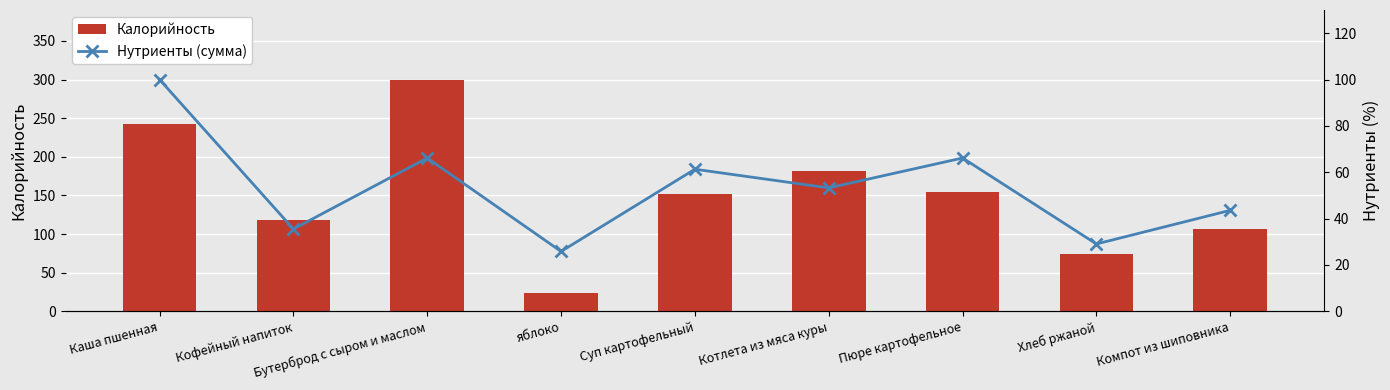

What is the label of the 4th bar from the left?

яблоко